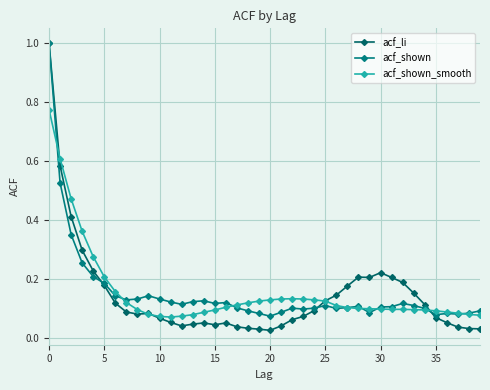

What is the difference between the second highest and second lowest values in the acf_shown series?

0.4